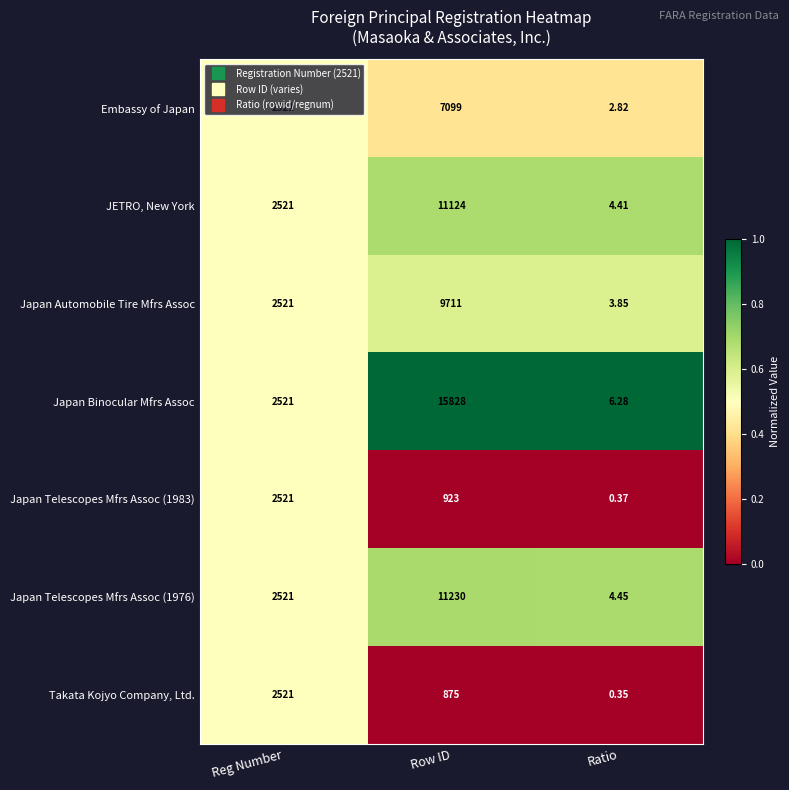

At which label does Takata Kojyo Company, Ltd. first exceed 875?

Reg Number